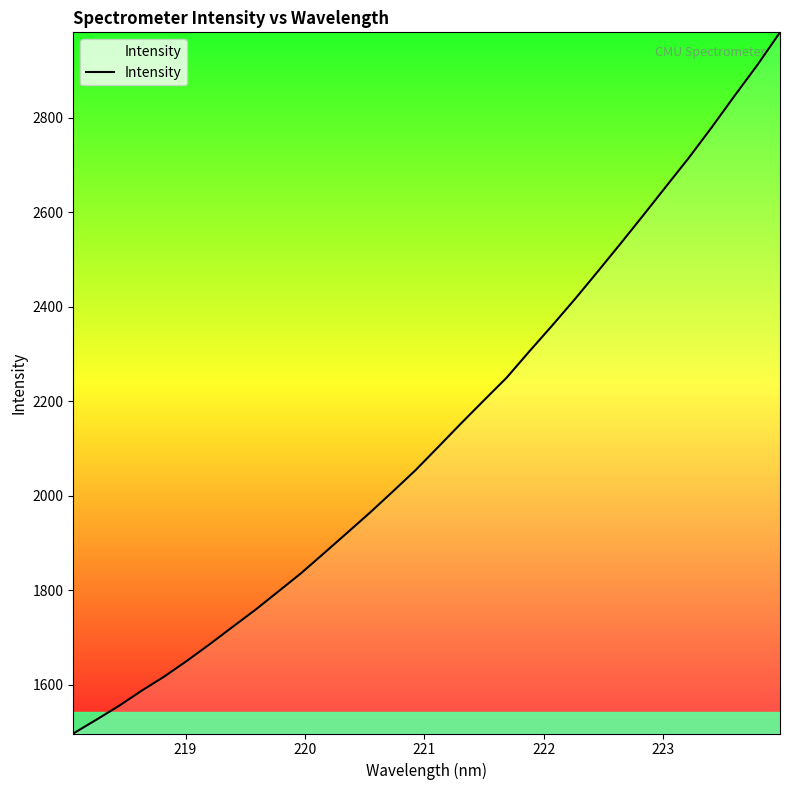

What is the difference between the maximum and minimum values?

1483.8